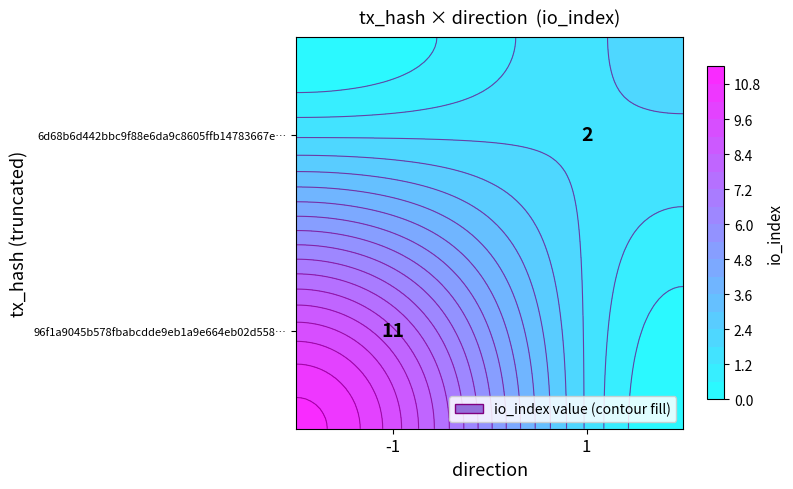

Rank the series by their maximum value, from lowest to highest.

6d68b6d442bbc9f88e6da9c8605ffb14783667e, 96f1a9045b578fbabcdde9eb1a9e664eb02d558